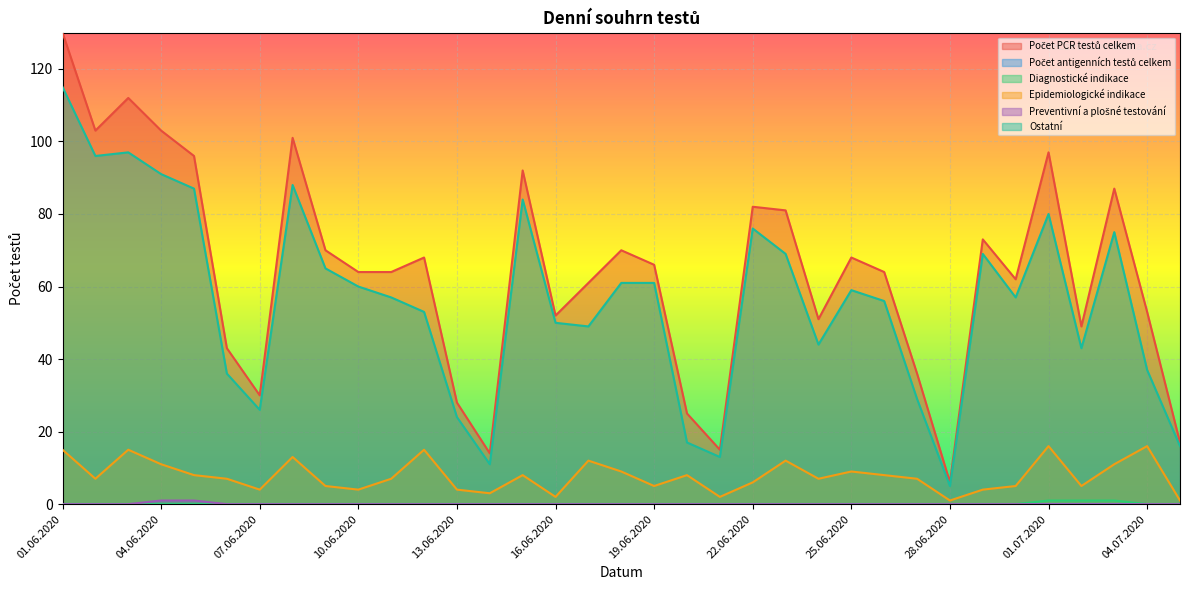

Between 02.06.2020 and 04.06.2020, which series saw the biggest shift?

Ostatní